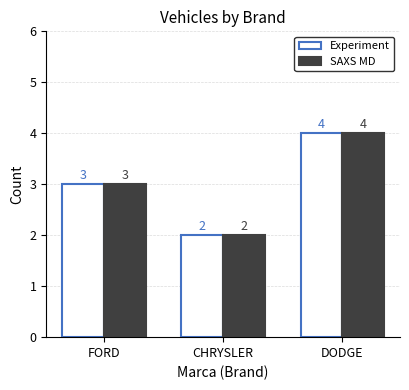

True or false: SAXS MD has a value of 1 at CHRYSLER.

False